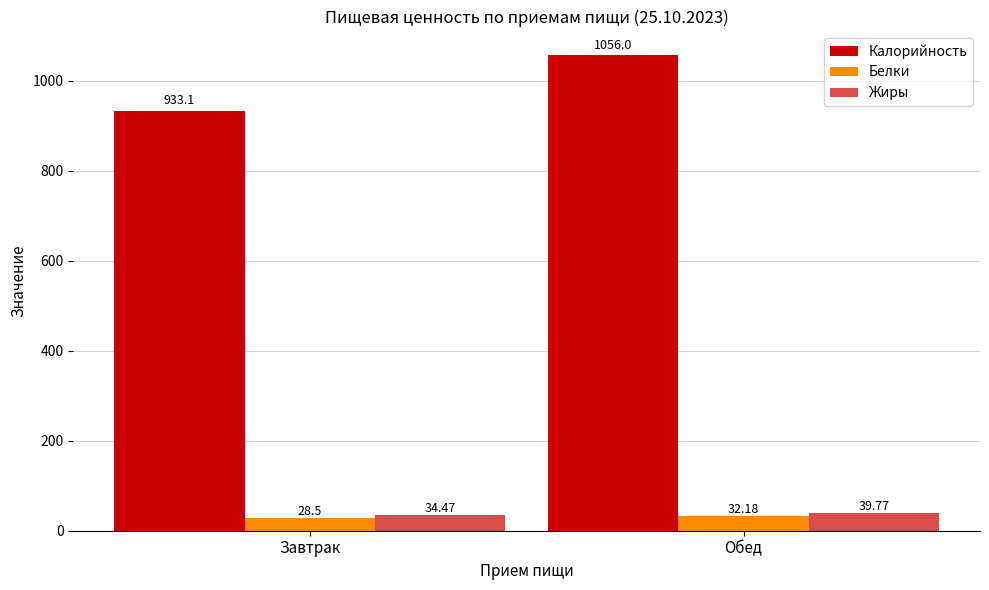

What is the label of the 1st bar from the right?

Обед